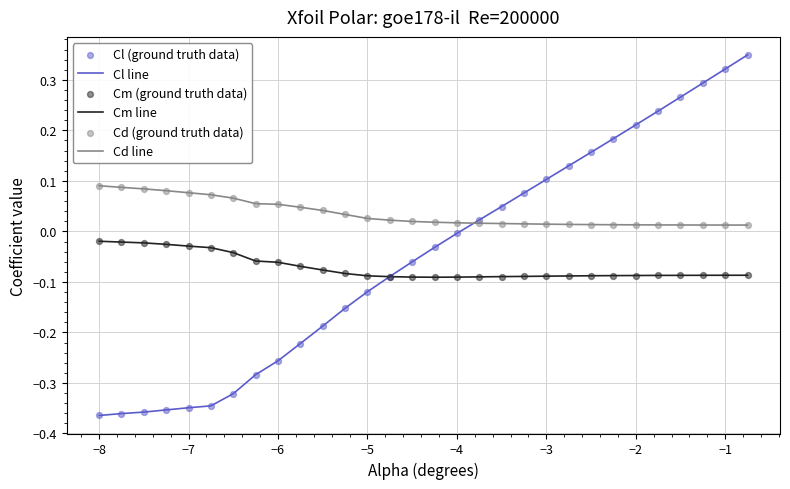

True or false: Cd line and Cm line cross at least once.

False